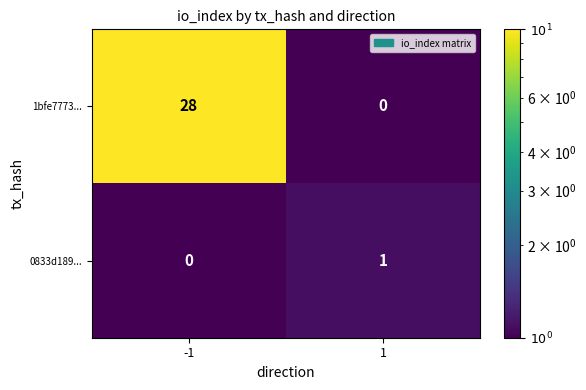

The value of 0833d189... at 1 is 2. True or false?

False